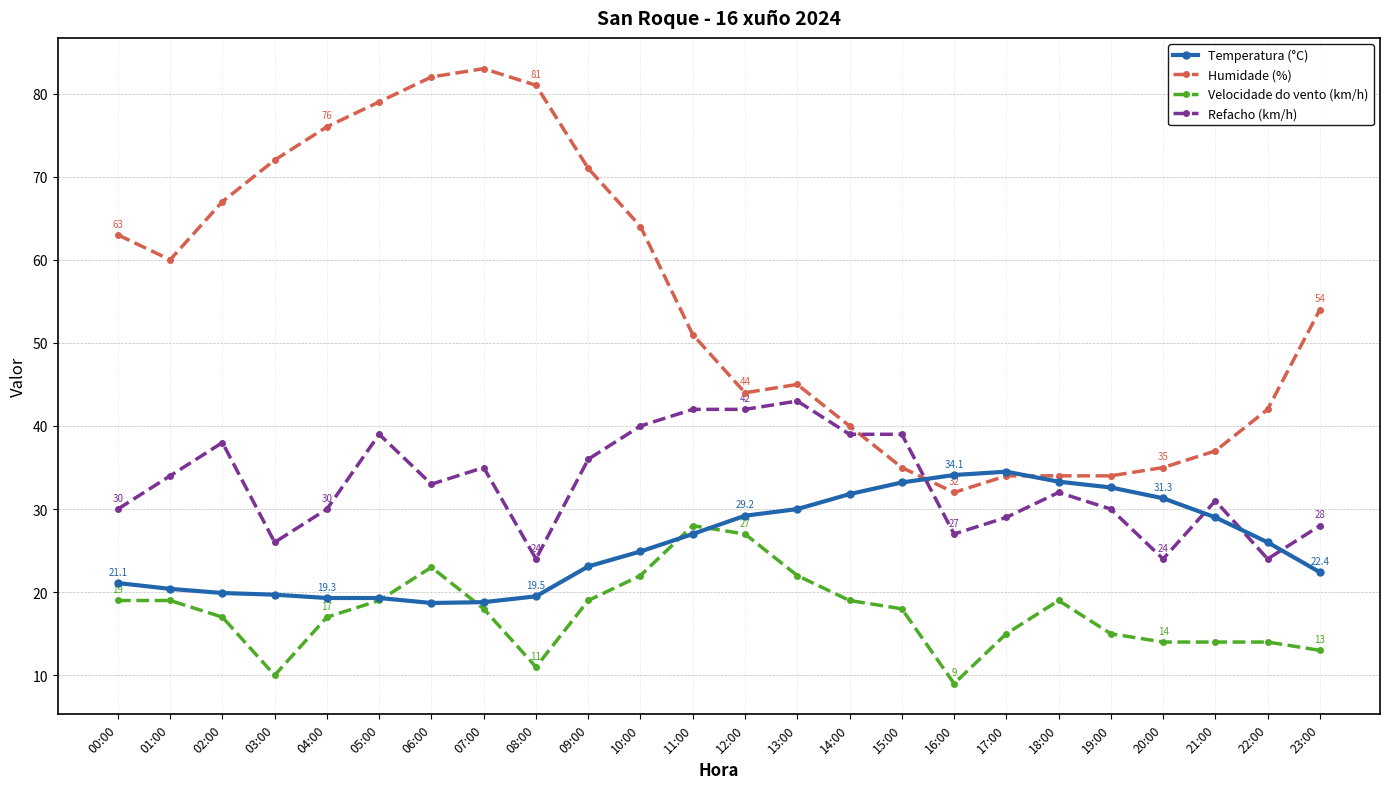

What is the label of the 5th point from the left?

04:00